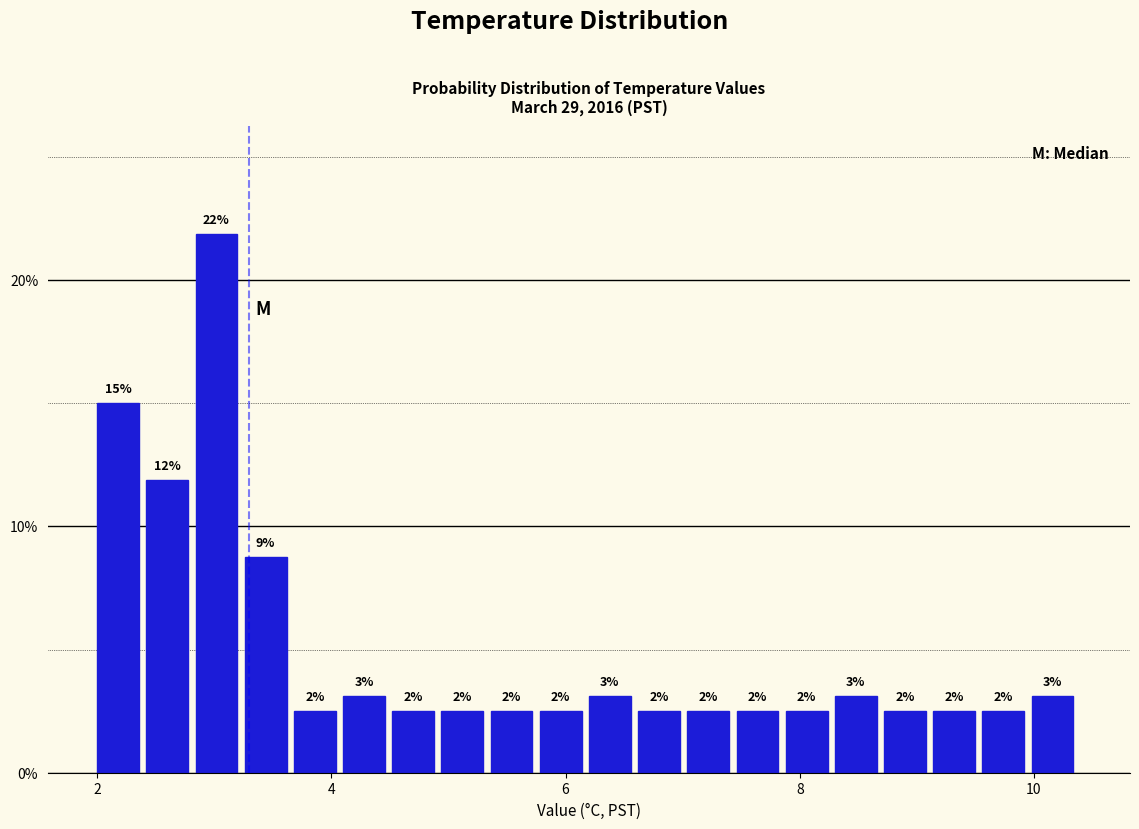

Around what value on the x-axis is the tallest bar? Give the approximate position of its centre, as read against the axis.

3.0